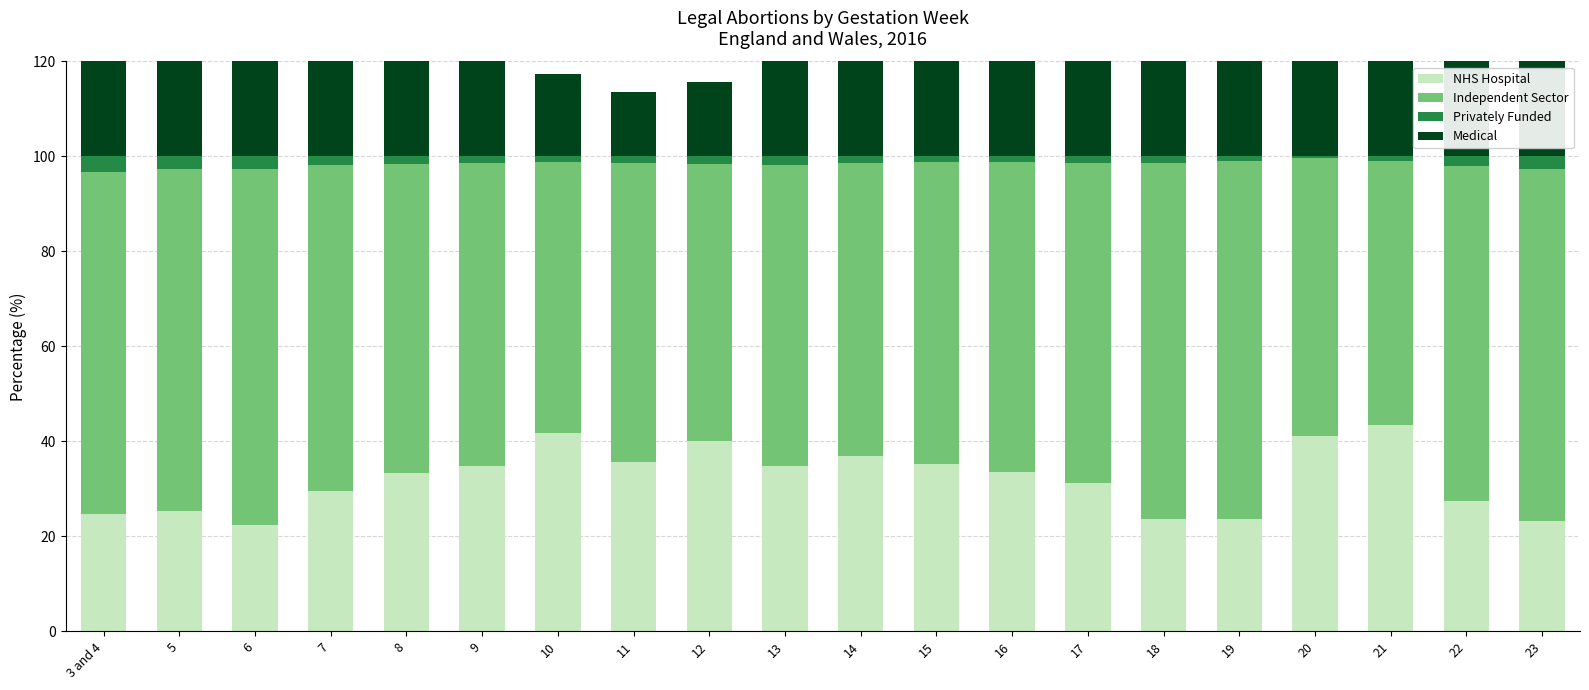

What is the smallest value displayed?

0.4